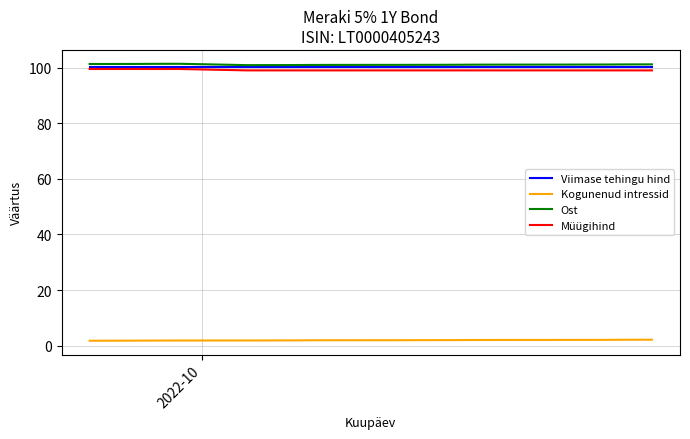

Does the chart display data point markers on the line(s)?

No